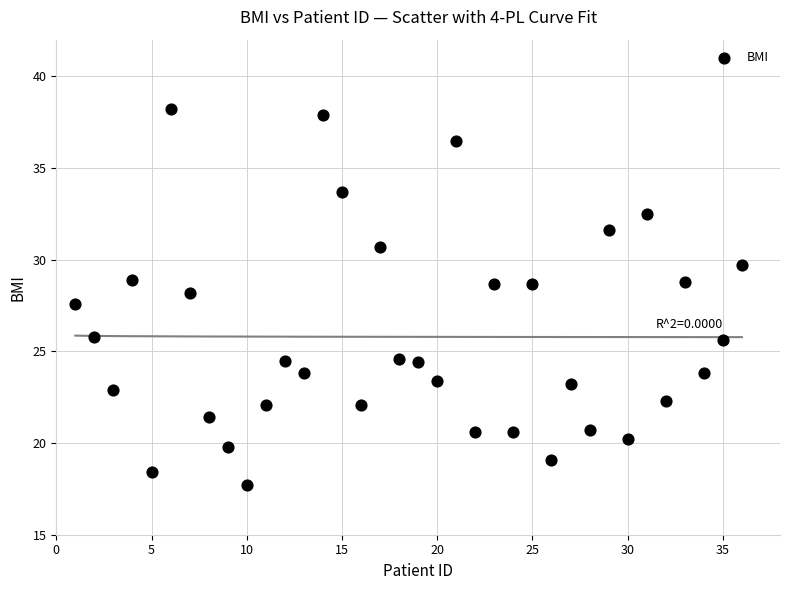

What Y value in the scatter plot is closest to 27?

27.6